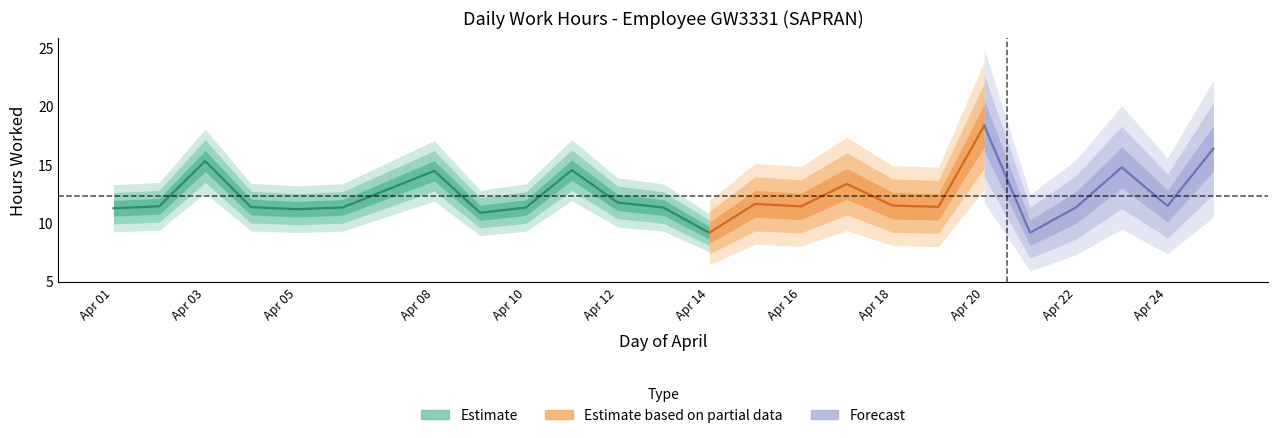

Where is the first local minimum?

5